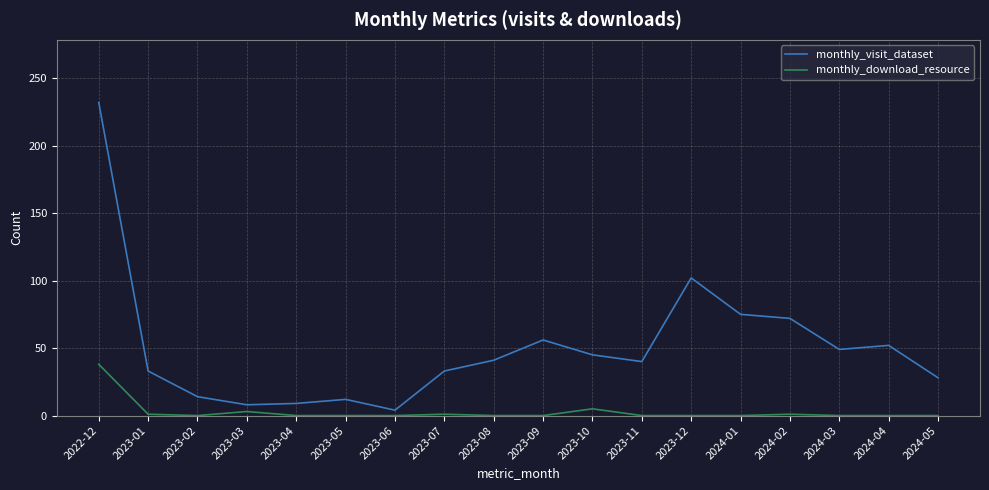

Count the number of data series in this chart.

2